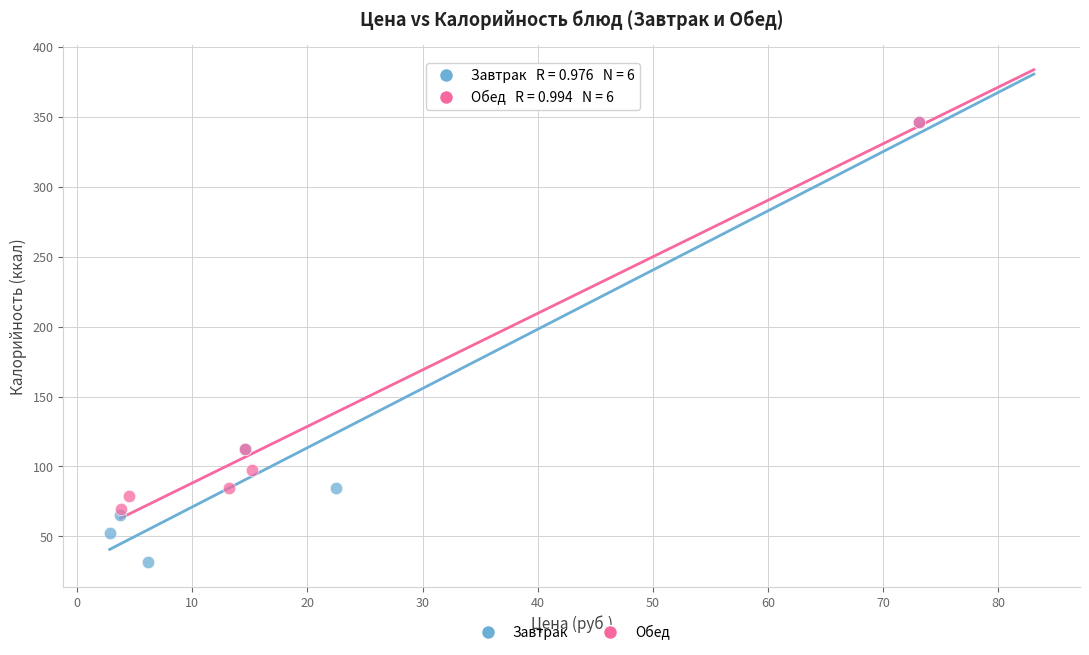

What are all the series names shown in the legend?

Завтрак, Обед